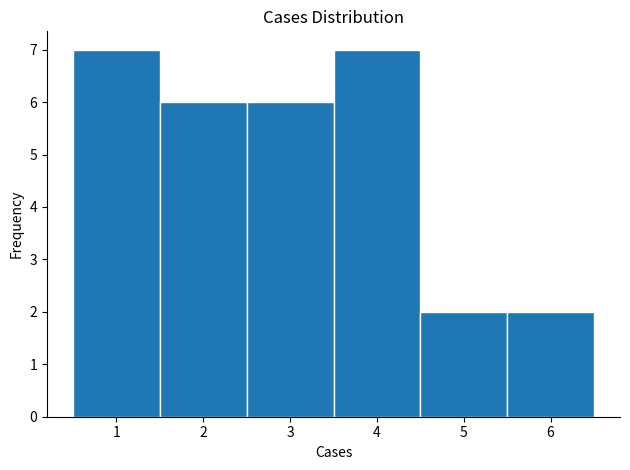

Reading left to right, transcribe this chart: for each bar, give the range it covers on the x-axis and its height. The values are not printed on the chart, so give them approximately, as read against the axis.

0.5 to 1.5: 7
1.5 to 2.5: 6
2.5 to 3.5: 6
3.5 to 4.5: 7
4.5 to 5.5: 2
5.5 to 6.5: 2